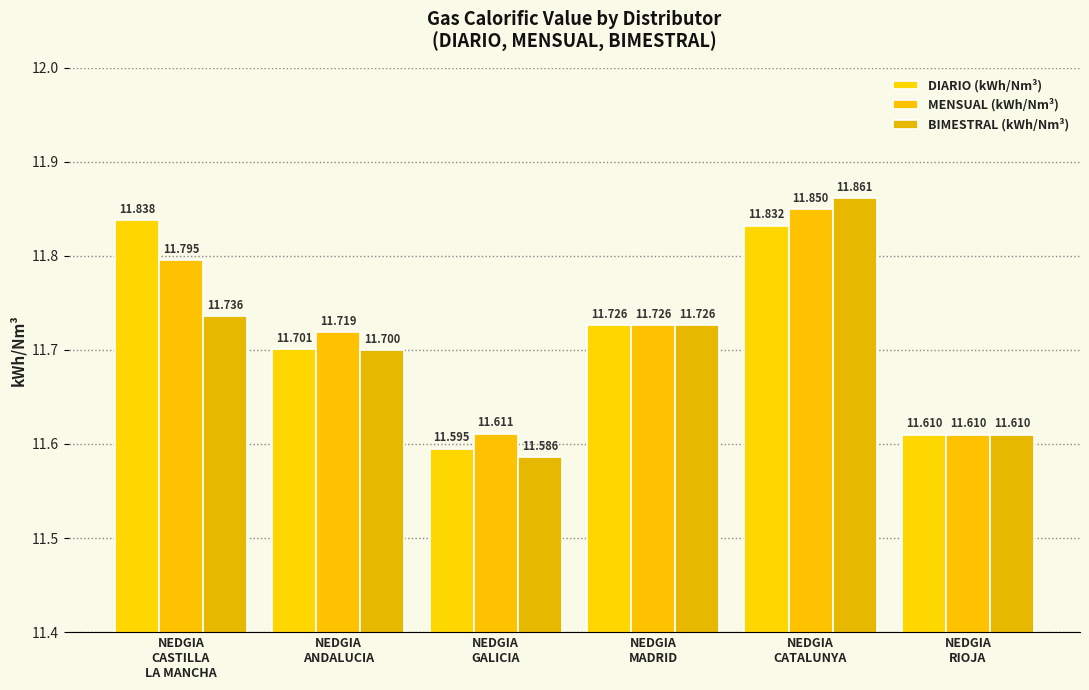

The MENSUAL (kWh/Nm³) series shows 6.3 at NEDGIA
GALICIA. True or false?

False